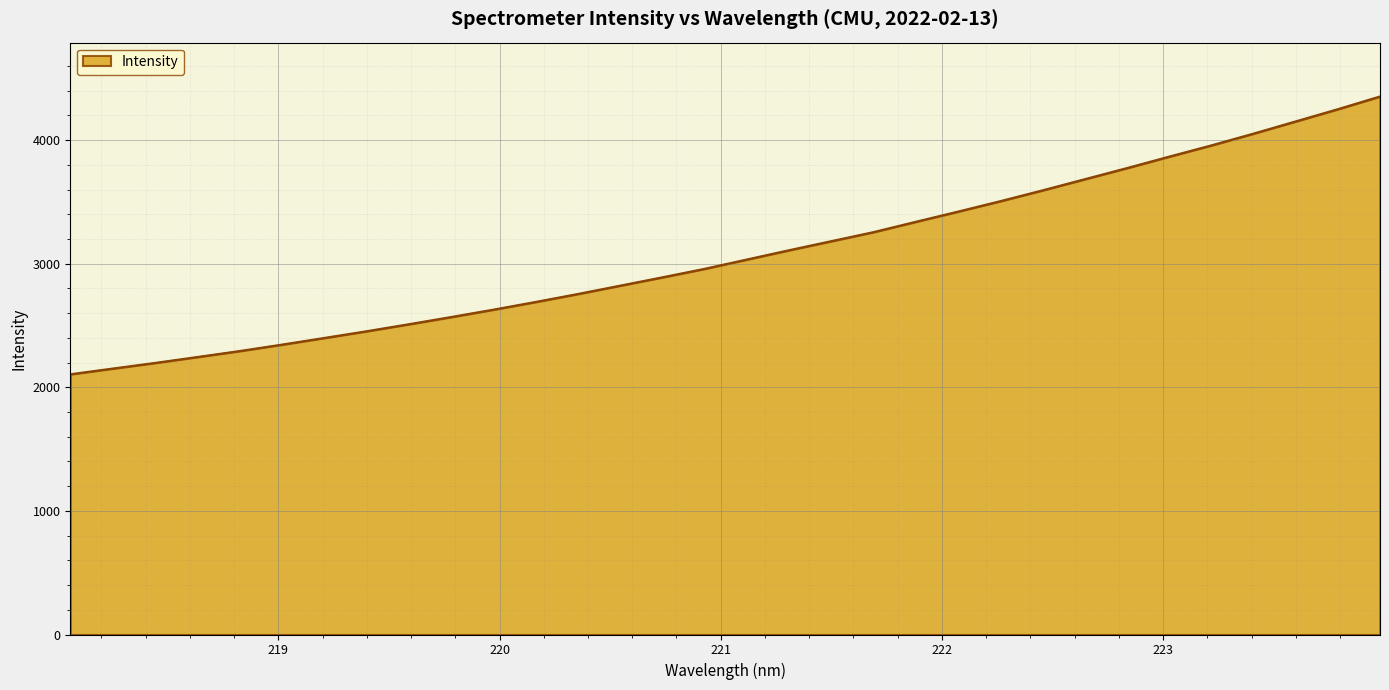

What is the difference between the maximum and minimum values?

2248.0